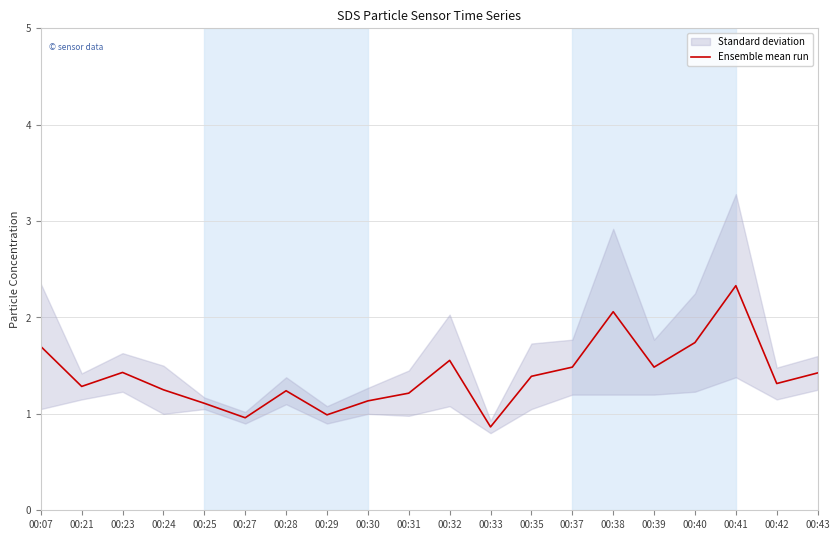

Between 00:25 and 00:29, which is larger?

00:25